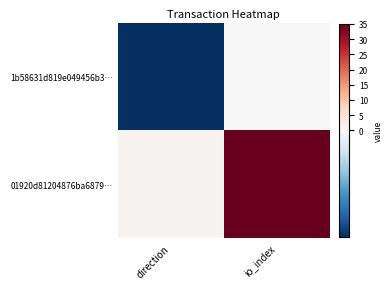

Rank the series at io_index from lowest to highest value.

1b58631d819e049456b3…, 01920d81204876ba6879…